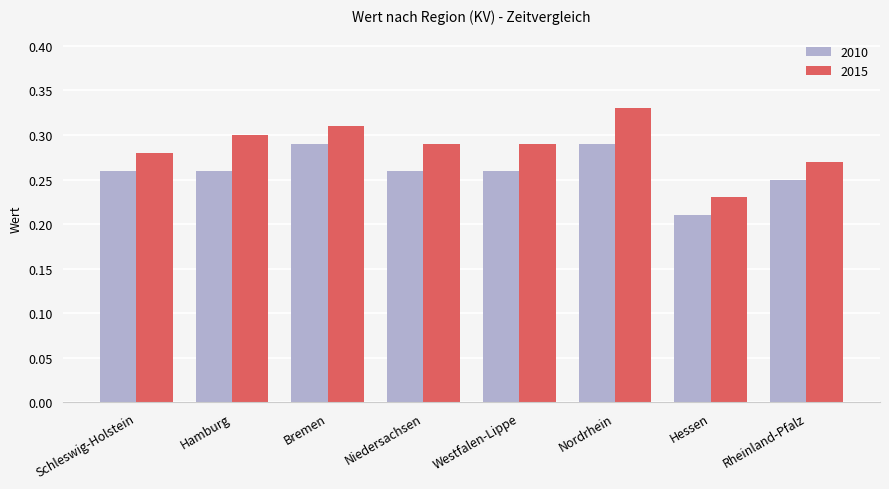

What is the total value across all series at Rheinland-Pfalz?

0.5